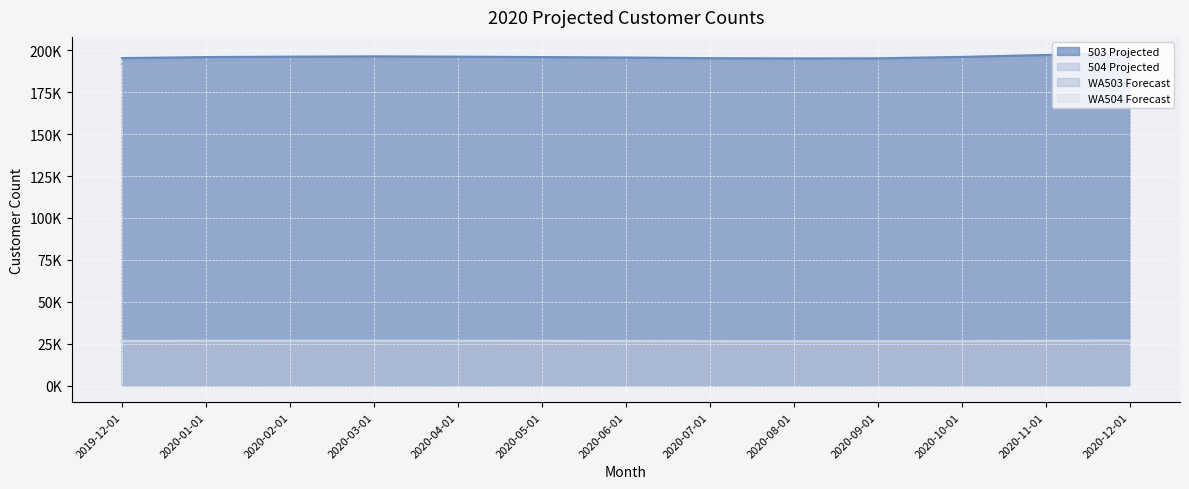

What is the average value of the 503 Projected series?

196078.9